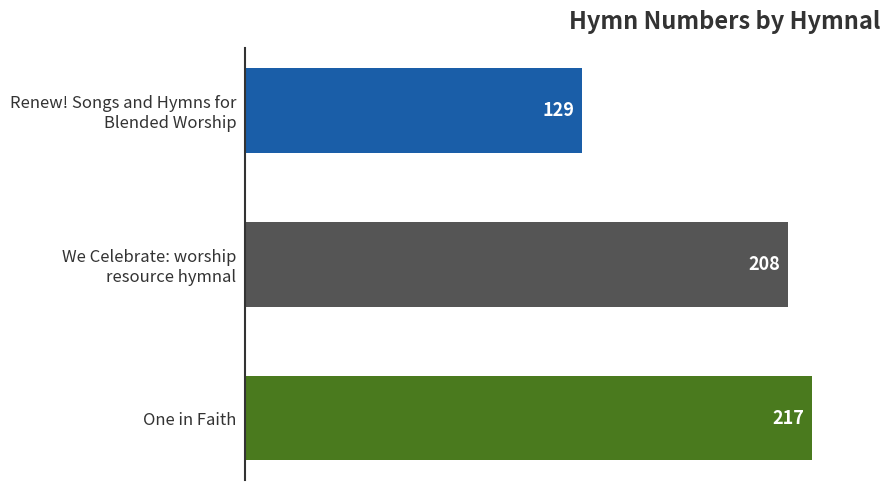

How many bars are there in total?

3